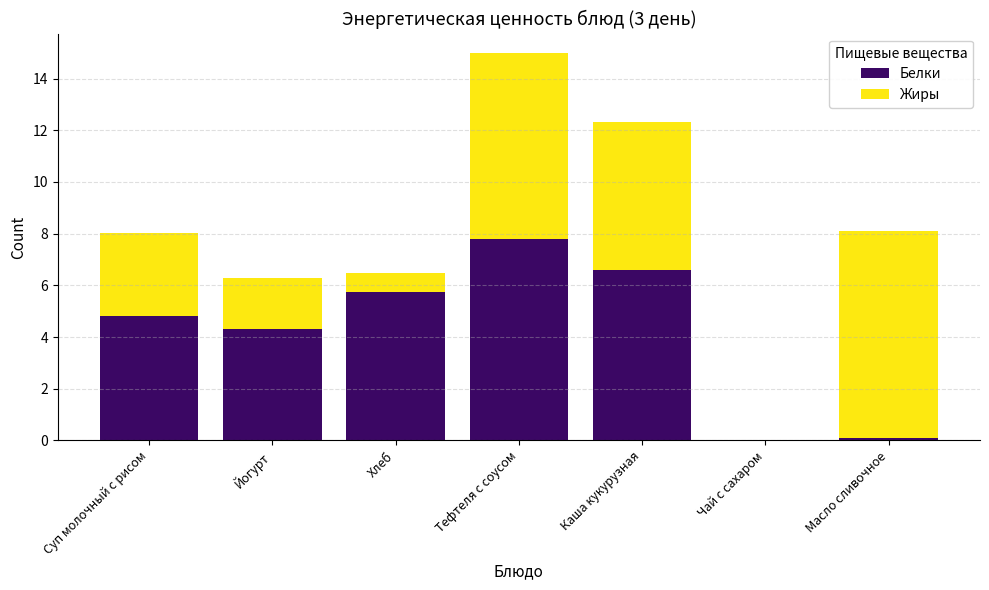

At which label is Белки closest to 3?

Йогурт